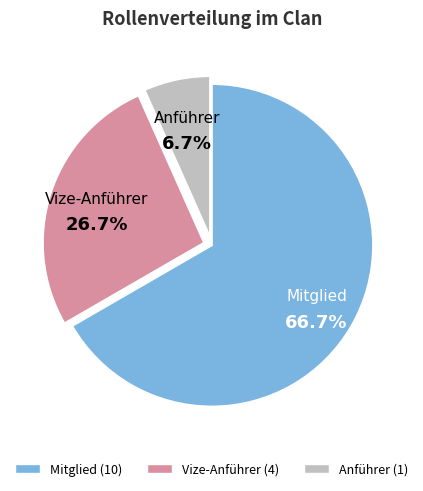

What is the ratio of the value at Anführer to the value at Mitglied?

0.1